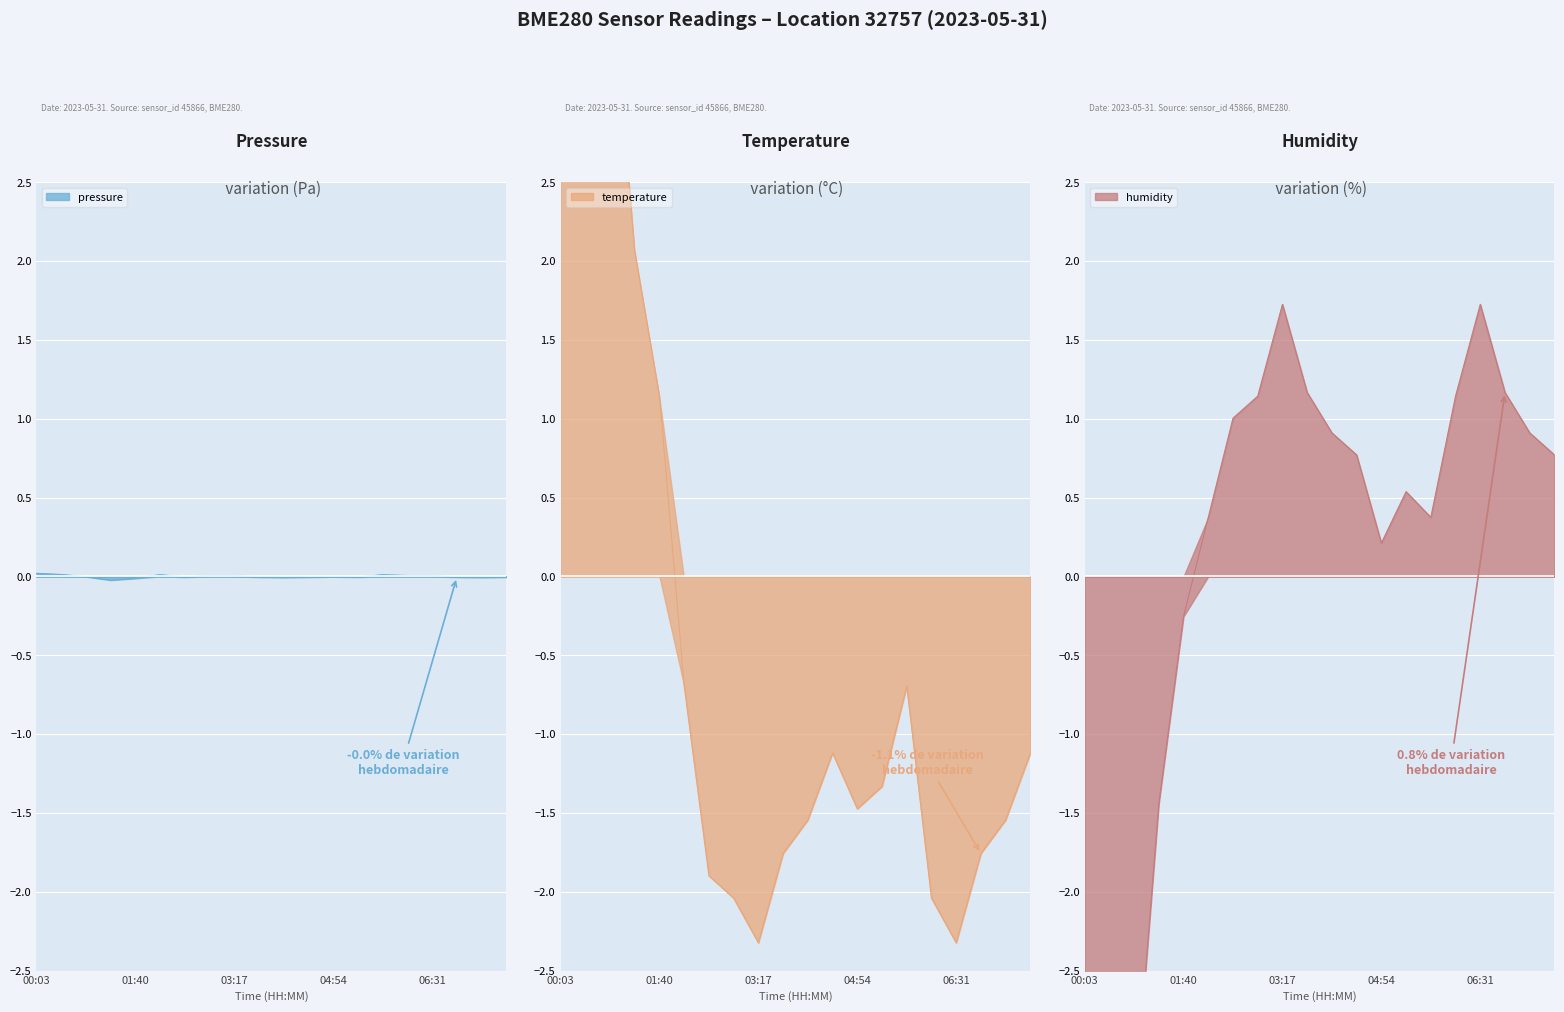

True or false: pressure has more than 0 interior local peaks.

True